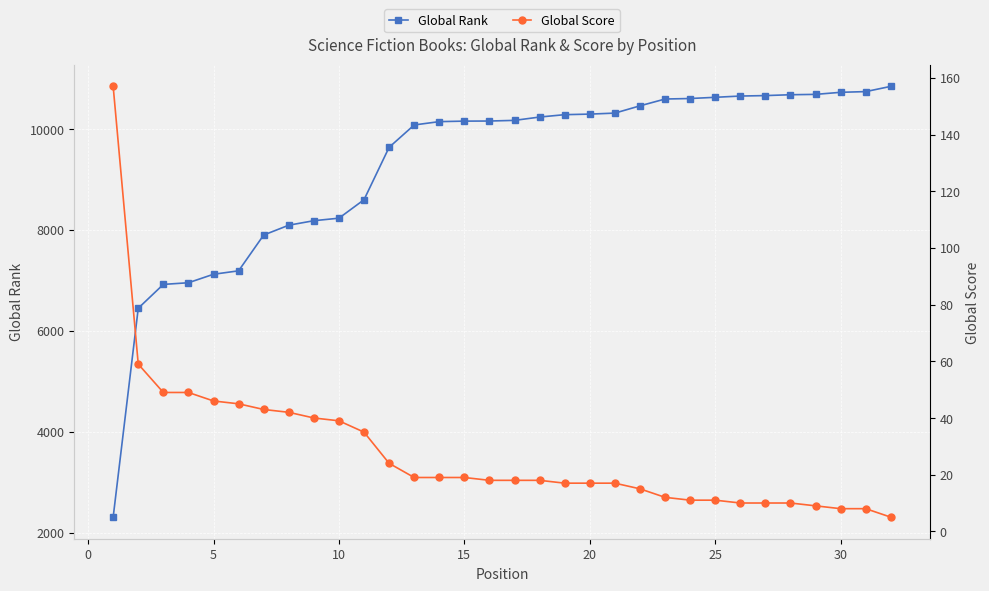

True or false: Global Score and Global Rank intersect in this chart.

False